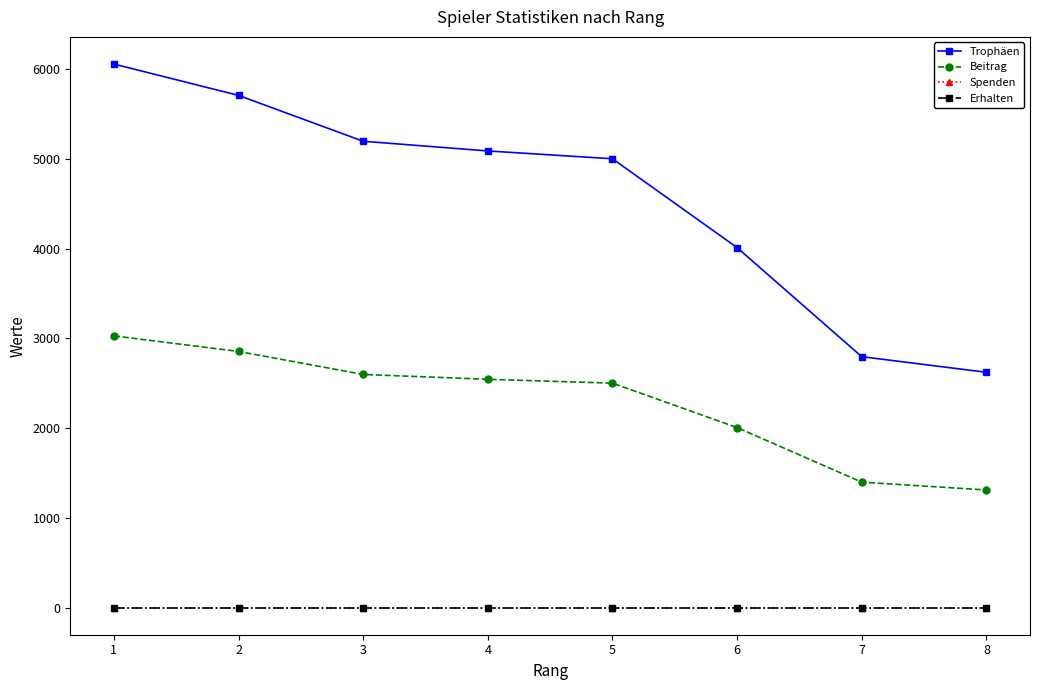

Does the chart have visible grid lines?

No